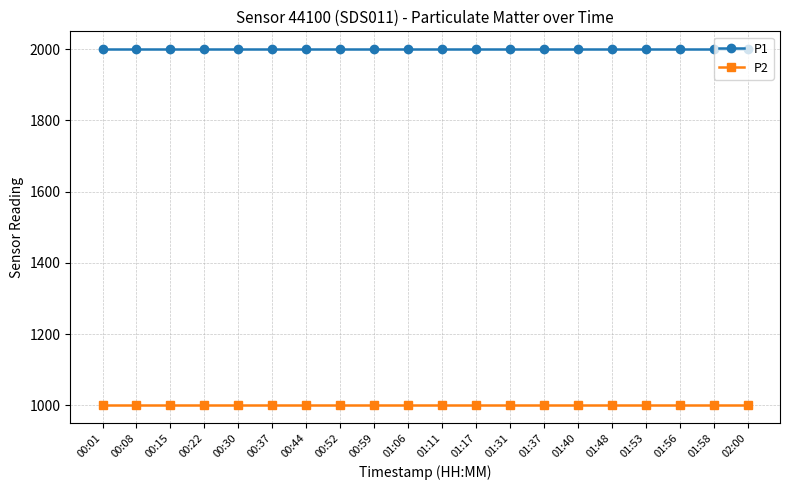

What are all the series names shown in the legend?

P1, P2